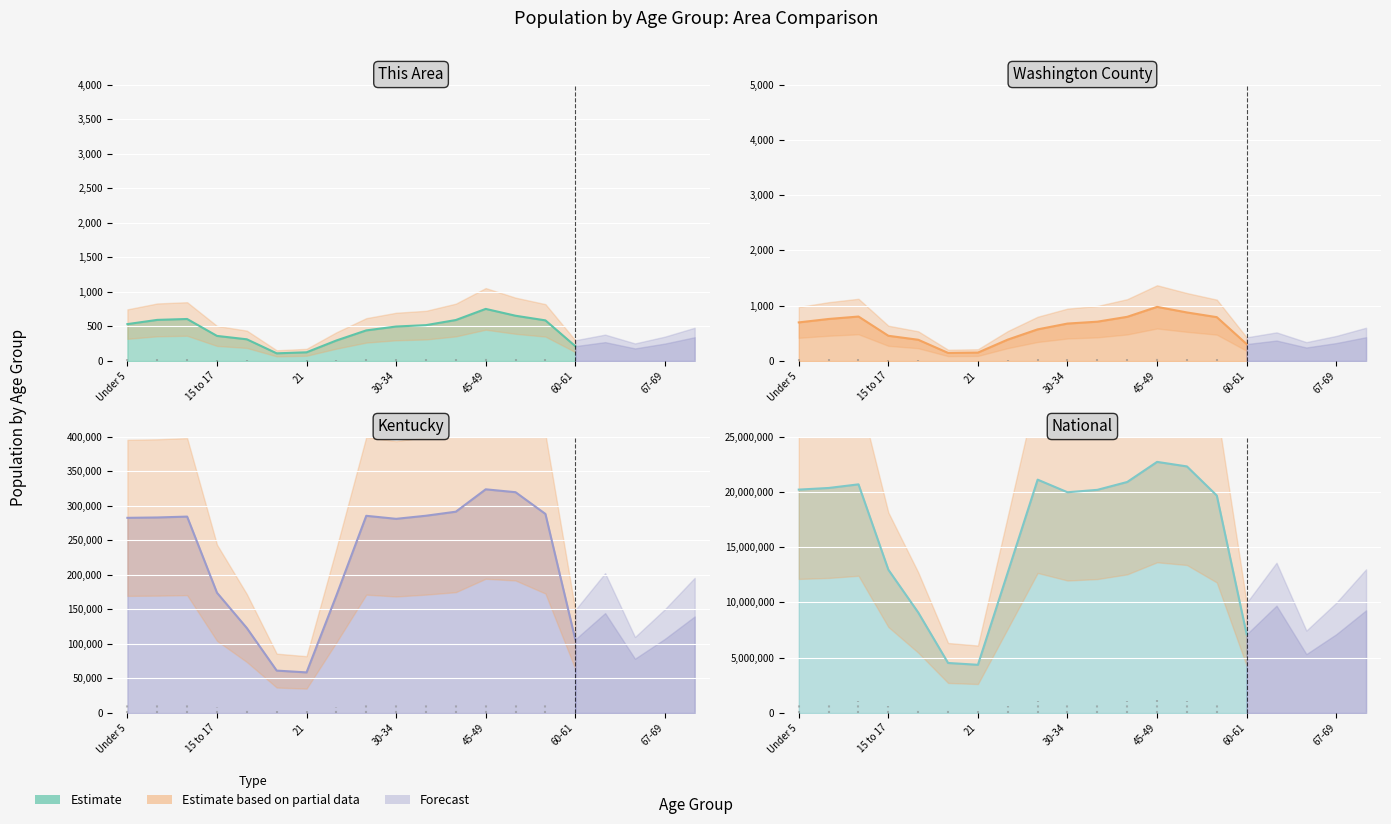

What is the label of the 11th point from the right?

30-34